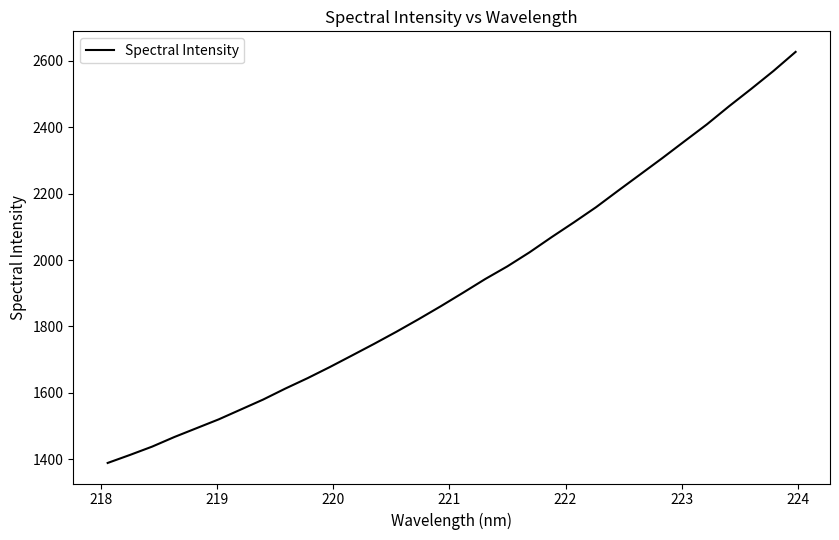

What is the maximum value shown in the chart?

2626.8